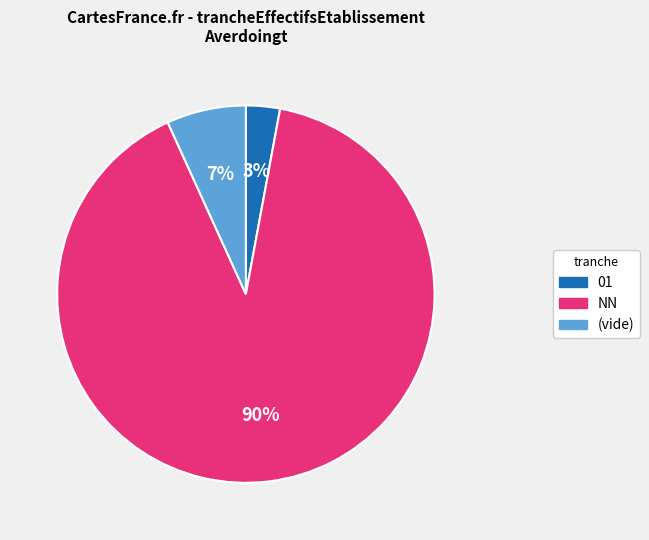

Is there a majority slice in this chart?

Yes